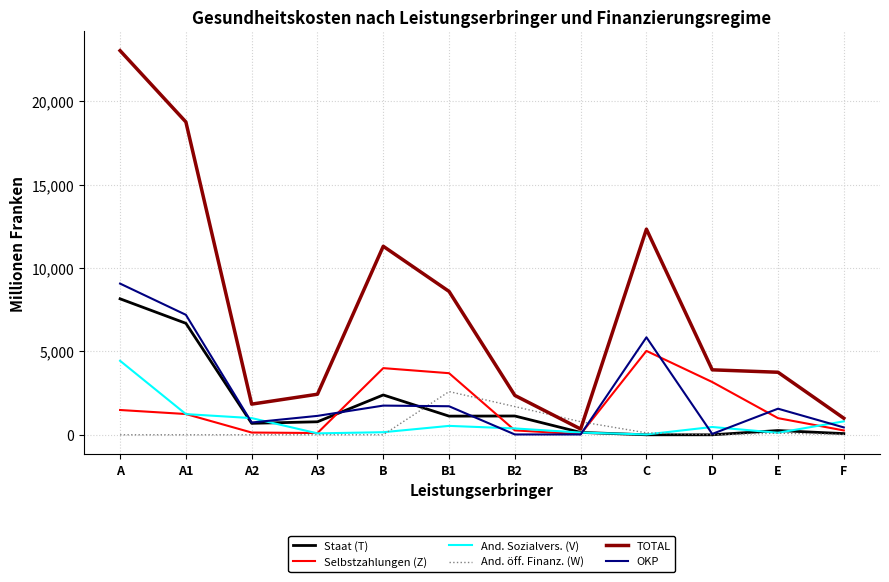

The TOTAL series shows 6668.2 at A. True or false?

False